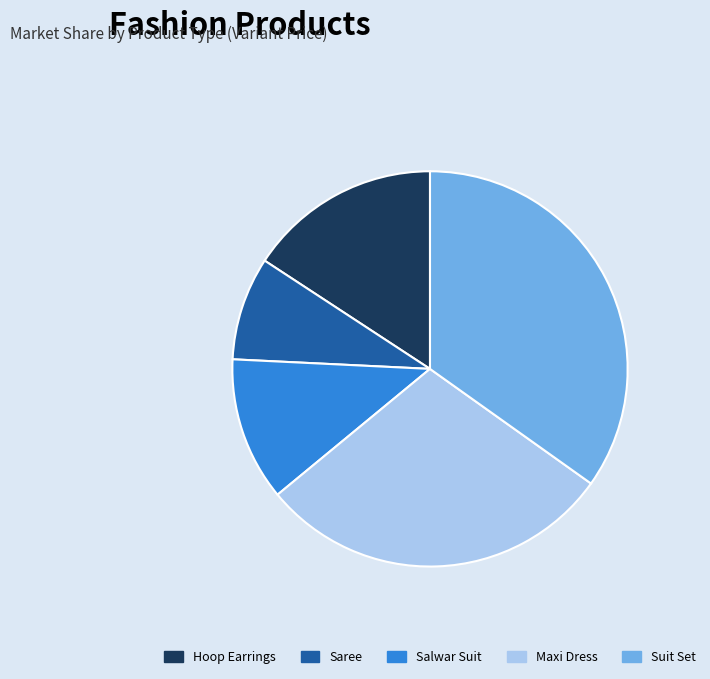

What is the largest slice in the pie chart?

Suit Set